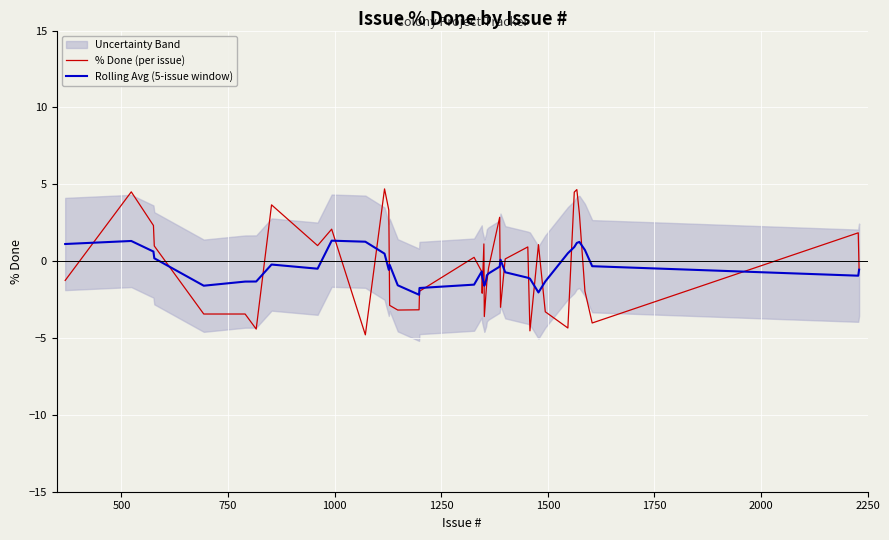

In Rolling Avg (5-issue window), how many points are higher than both neighbors (excluding endpoints)?

7